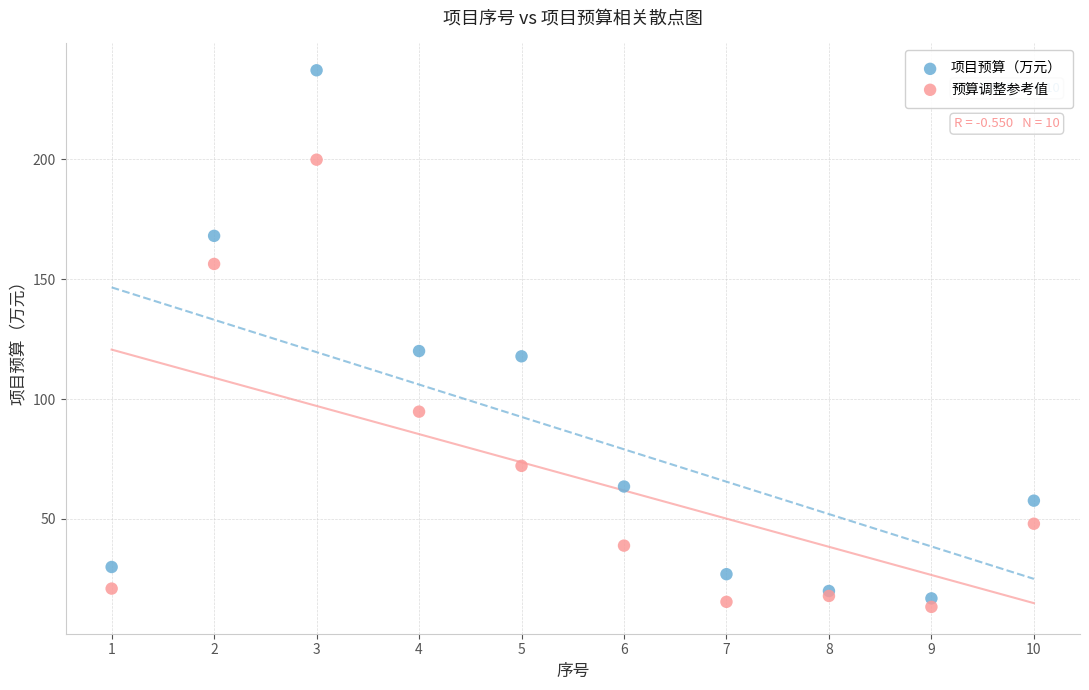

Which series has the widest spread of Y values?

项目预算（万元）